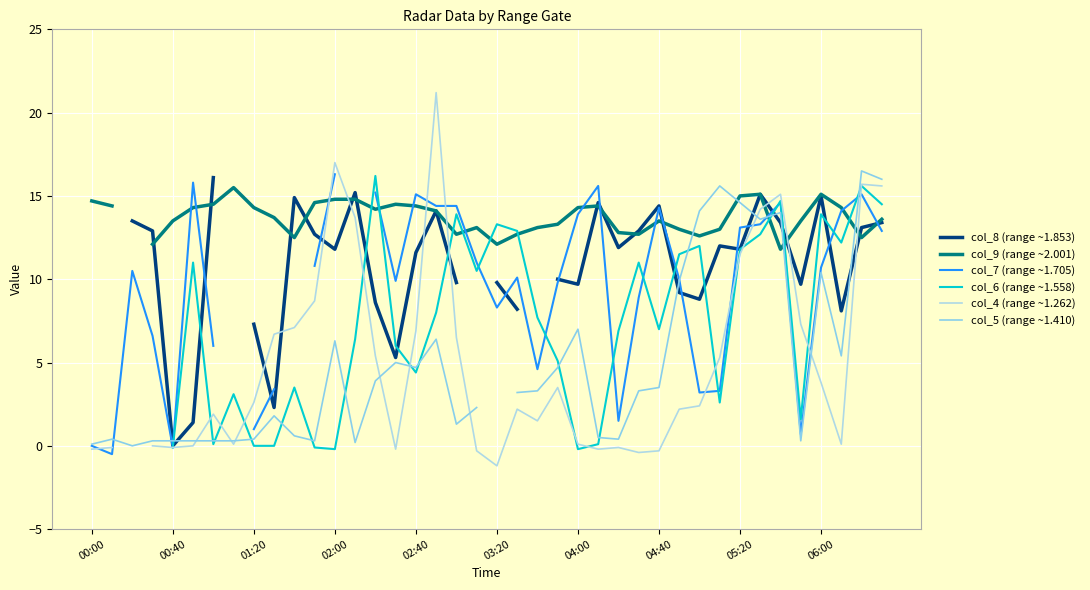

Rank the series at 00:40 from lowest to highest value.

col_7 (range ~1.705), col_6 (range ~1.558), col_4 (range ~1.262), col_8 (range ~1.853), col_5 (range ~1.410), col_9 (range ~2.001)